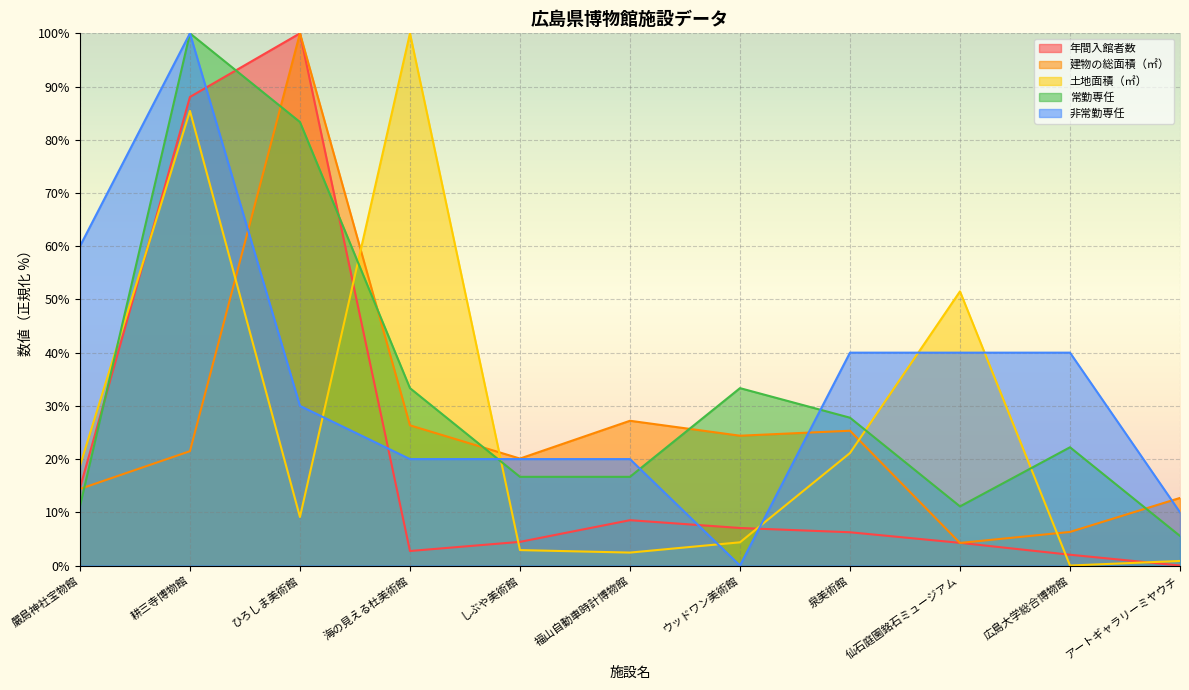

Which category has the lowest value across all series?

広島大学総合博物館